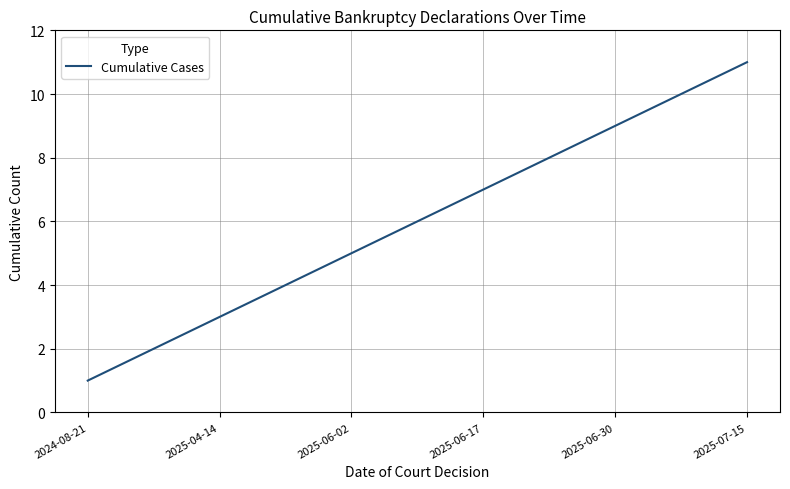

What is the greatest value displayed?

11